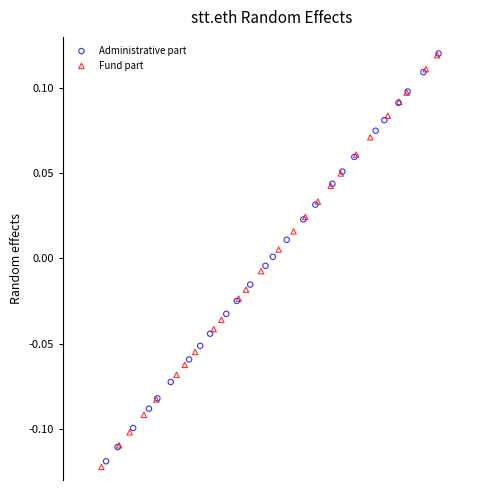

Which series contains the lowest Y value?

Fund part